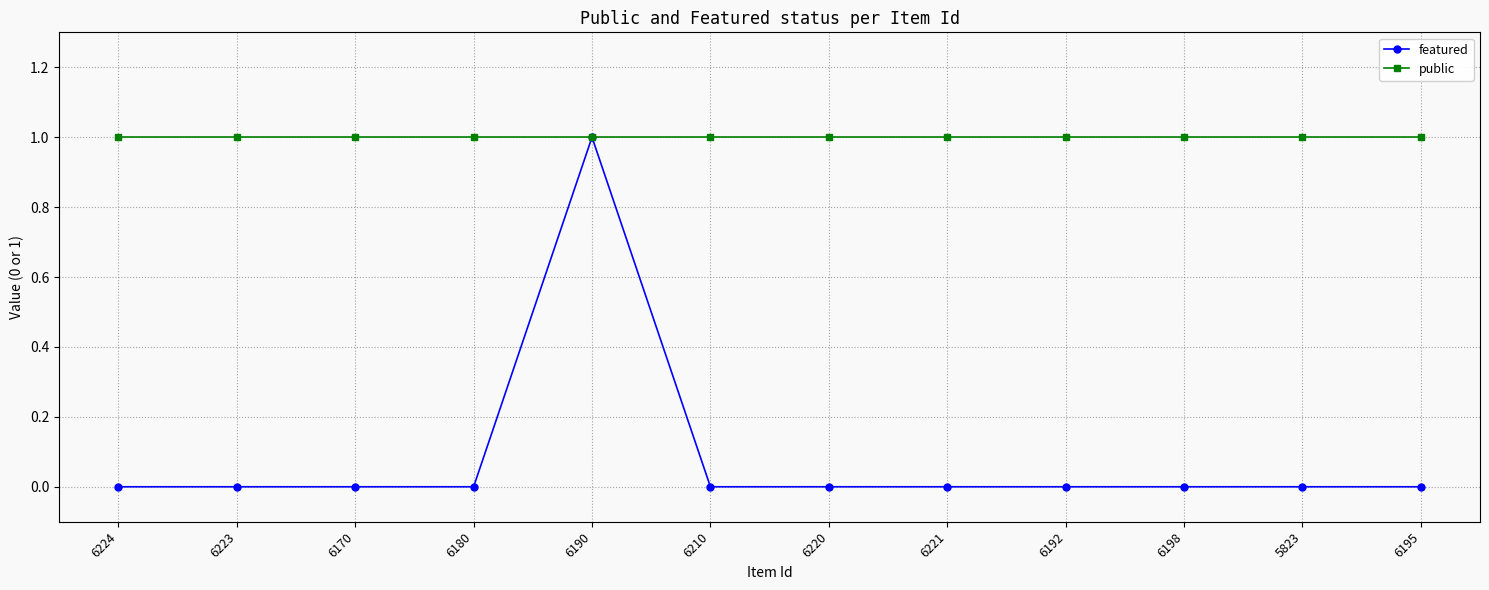

Reading right to left, extract all data points from this chart.

featured: 6195=0	5823=0	6198=0	6192=0	6221=0	6220=0	6210=0	6190=1	6180=0	6170=0	6223=0	6224=0
public: 6195=1	5823=1	6198=1	6192=1	6221=1	6220=1	6210=1	6190=1	6180=1	6170=1	6223=1	6224=1